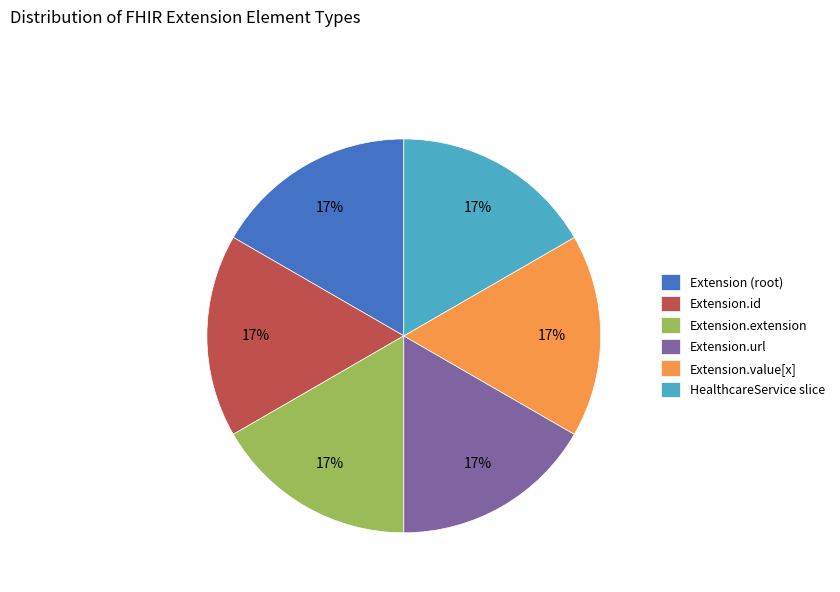

Is there a majority slice in this chart?

No